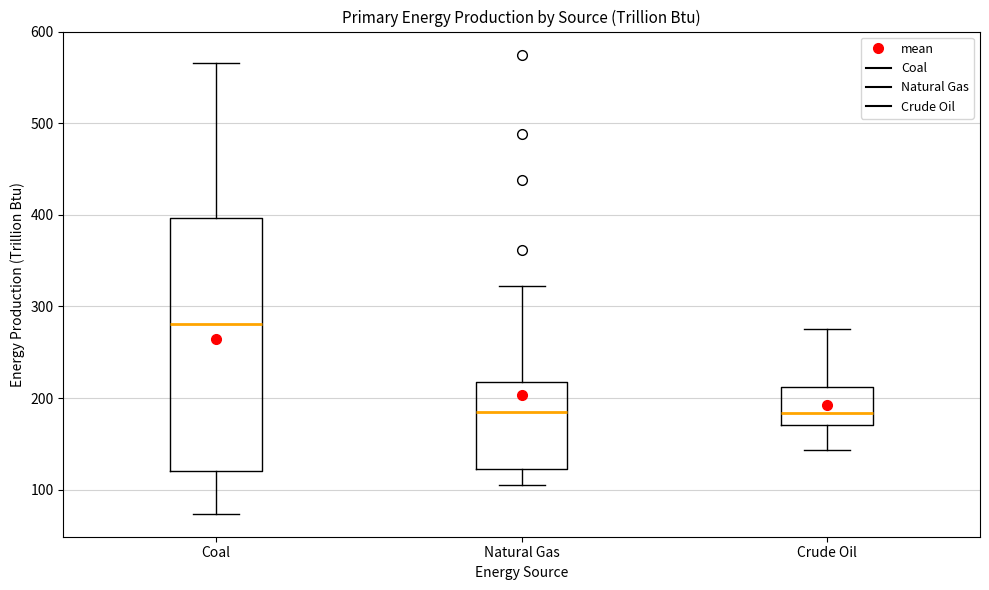

Reading left to right, read every box against the y-axis: the position of its median line, the range the box covers, and the ends of its whiskers. The values are not printed on the chart, so give them approximately, as read against the axis.

Coal: median 280, box 120 to 400, whiskers 70 to 570
Natural Gas: median 180, box 120 to 220, whiskers 110 to 320
Crude Oil: median 180, box 170 to 210, whiskers 140 to 280